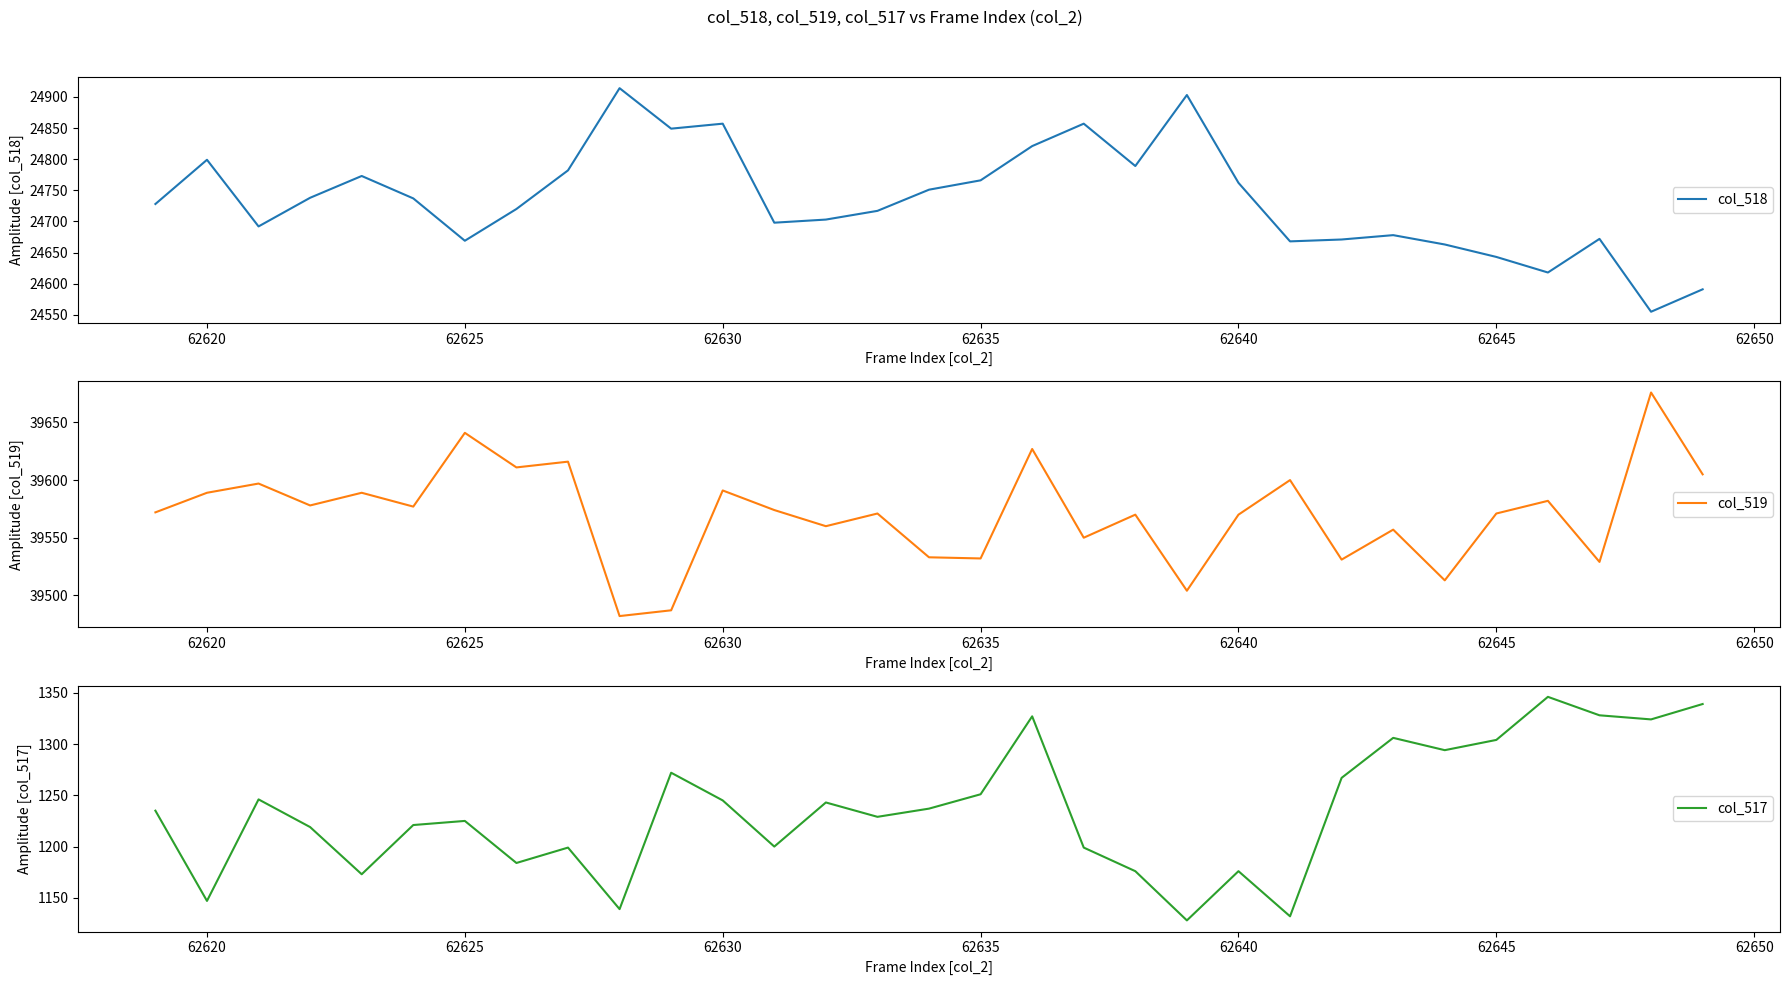

Where does the col_518 series first go above 24728?

62620